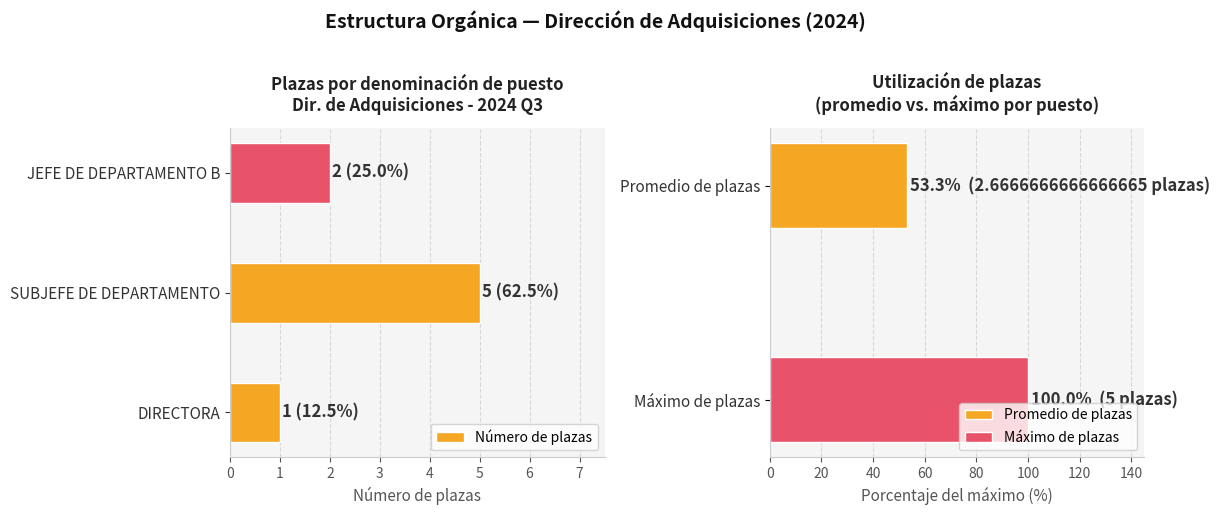

What is the sum of the values at 1 and 2?

7